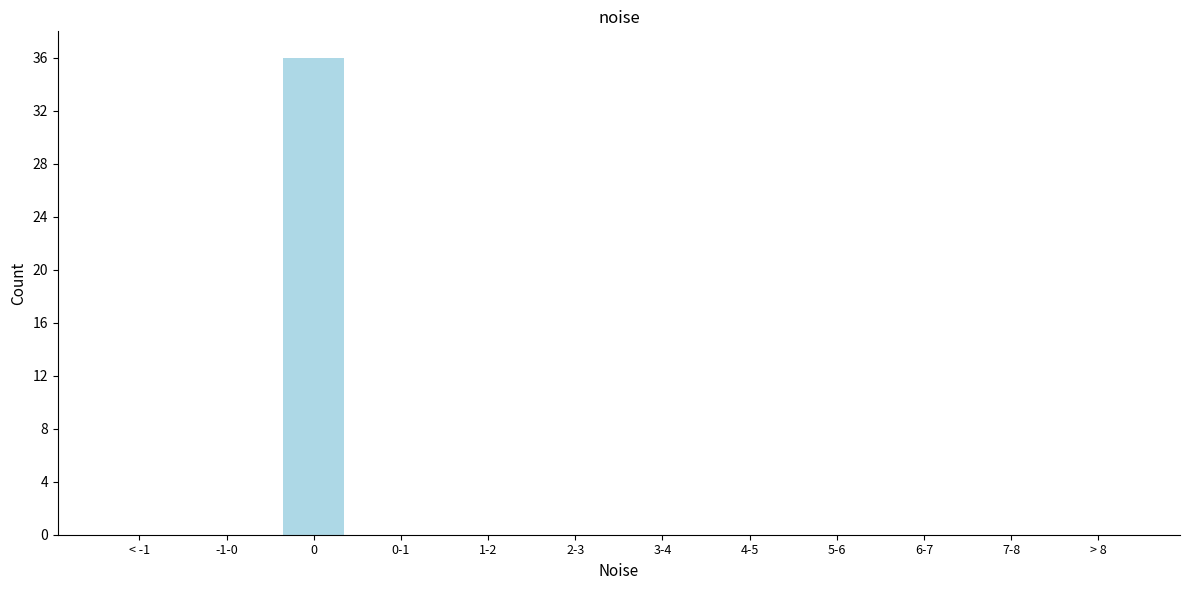

Reading right to left, list all the values displayed in this chart.

> 8=0	7-8=0	6-7=0	5-6=0	4-5=0	3-4=0	2-3=0	1-2=0	0-1=0	0=36	-1-0=0	< -1=0